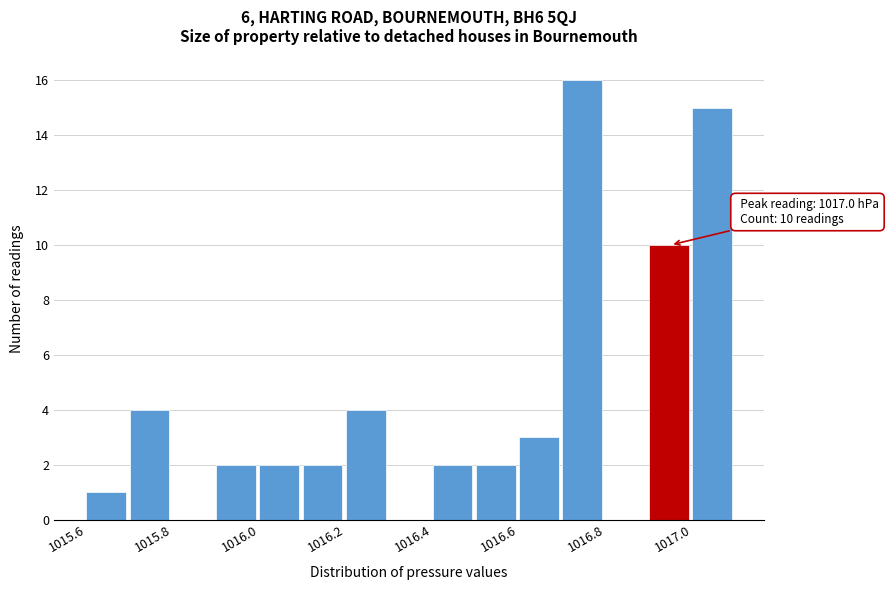

Over which range of the x-axis is the bar tallest?

1016.7 to 1016.8